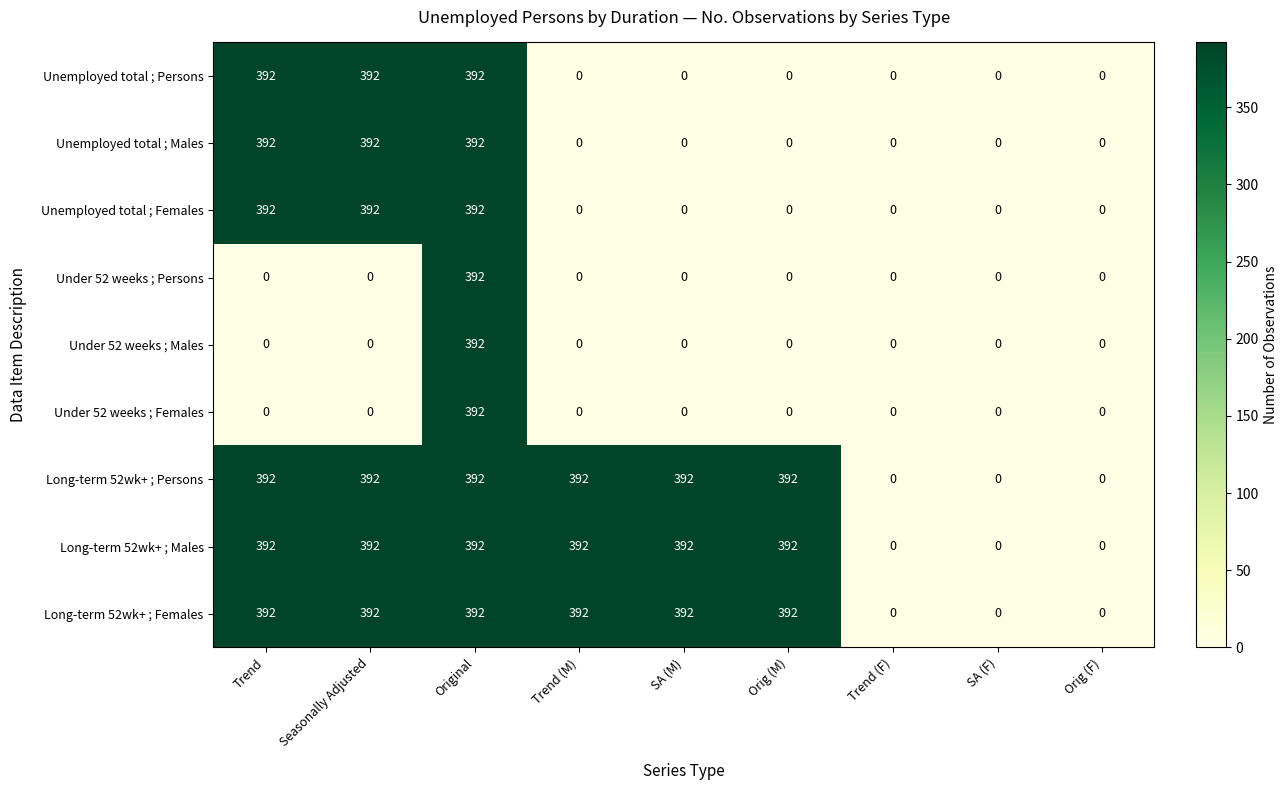

The value of Long-term 52wk+ ; Males at Trend (M) is 88. True or false?

False